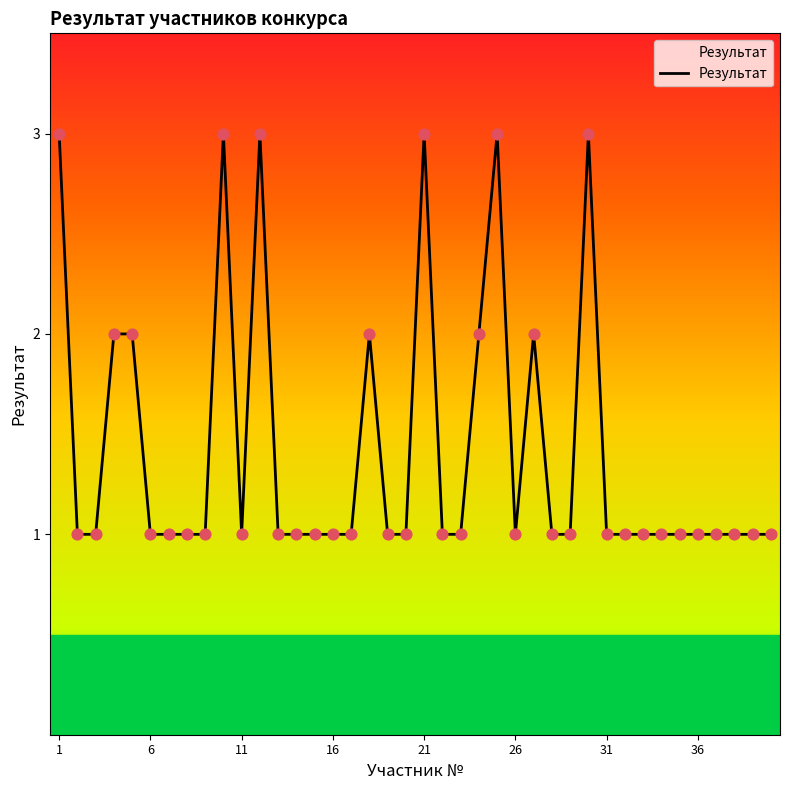

What is the maximum value shown in the chart?

3